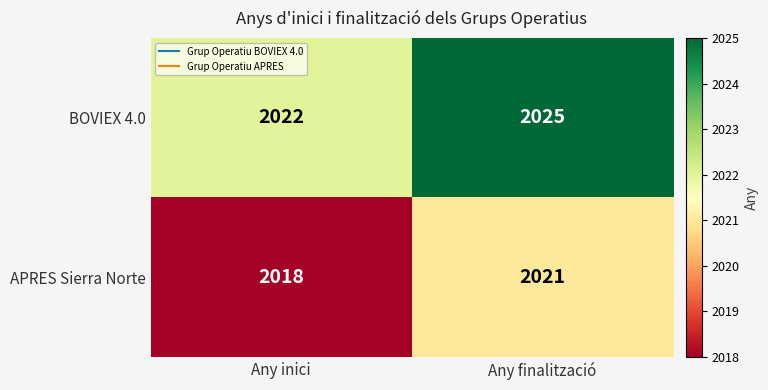

What is the difference between the maximum and minimum values in the BOVIEX 4.0 series?

3